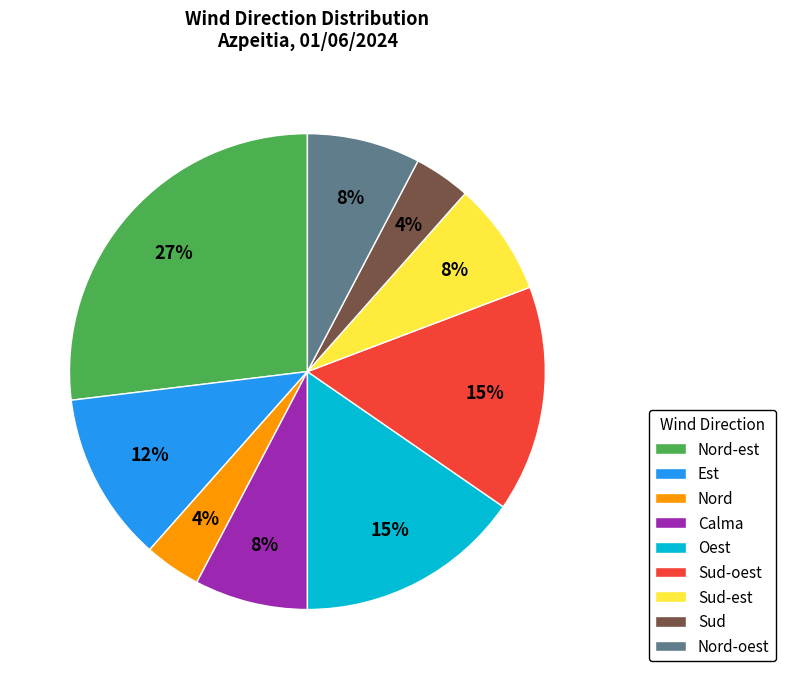

The Nord-oest slice represents 8% of the pie. True or false?

True